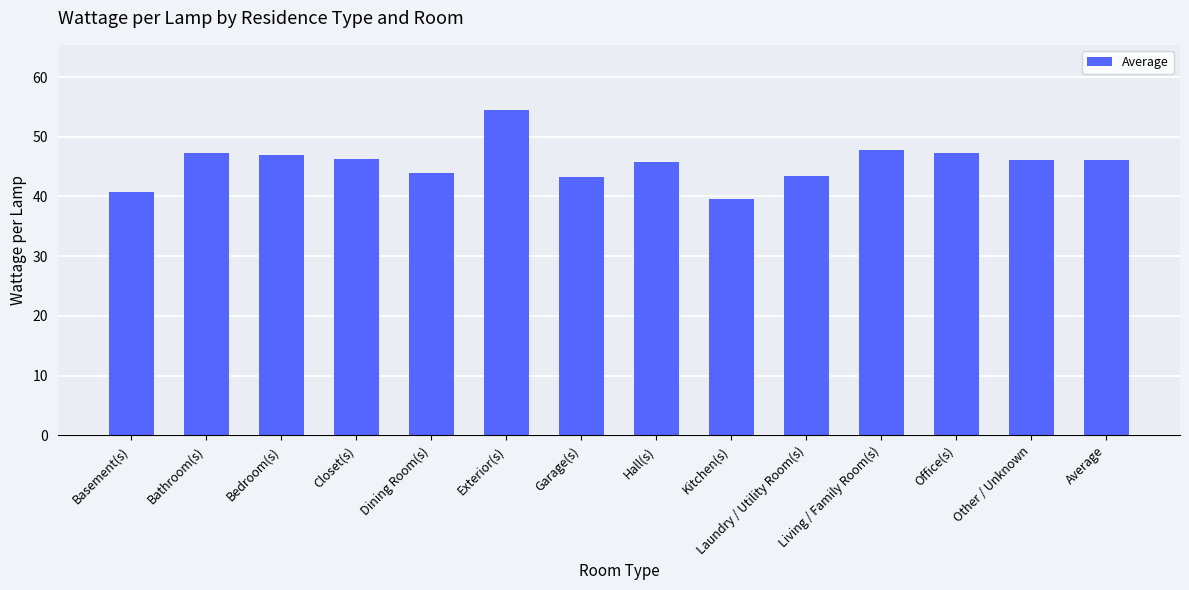

What position from the right is Average?

1